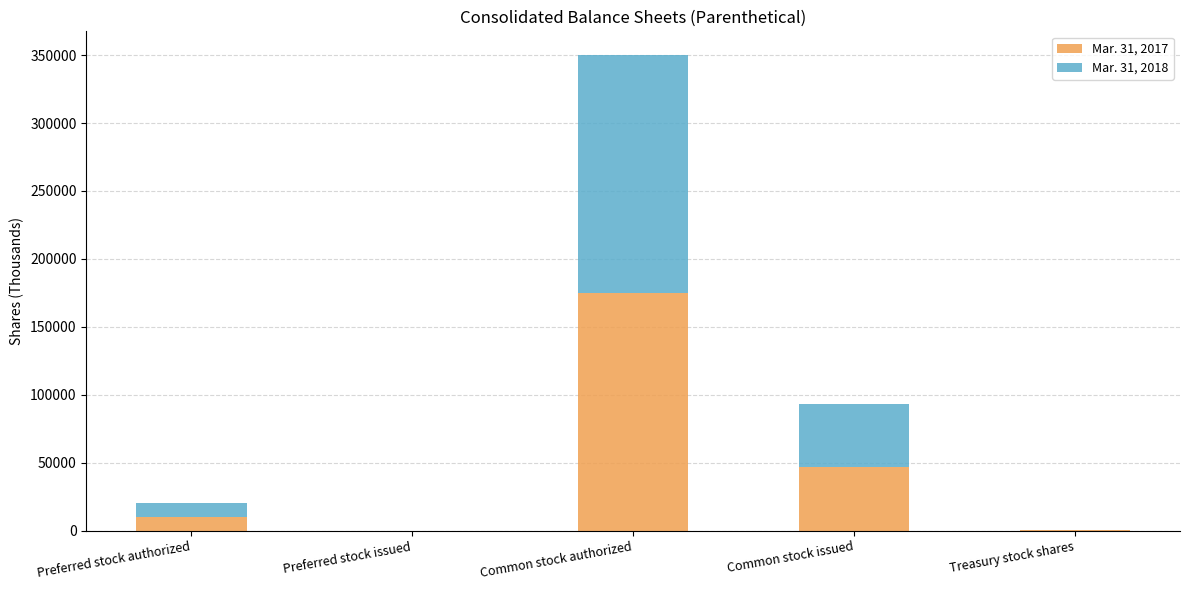

Are the bars horizontal?

No